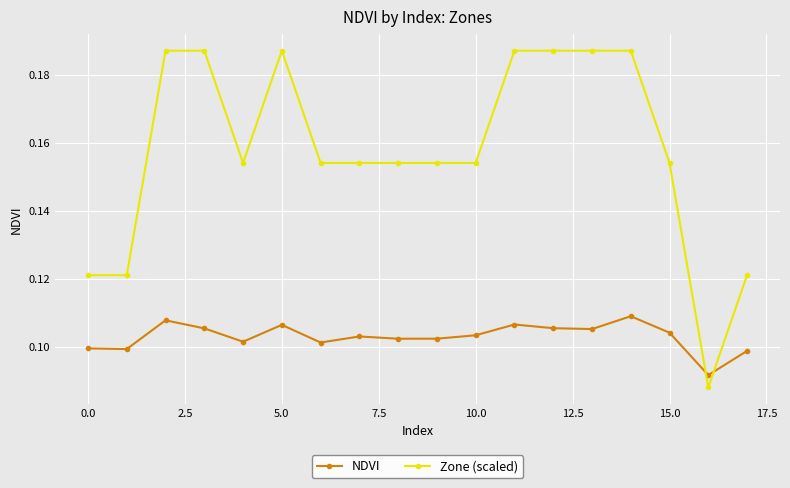

Which series has the widest spread of values?

Zone (scaled)